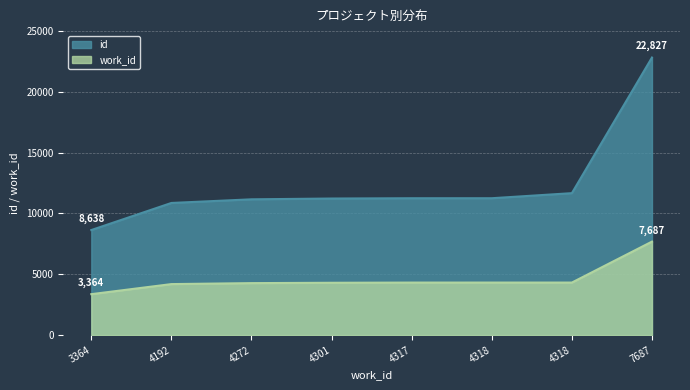

What is the greatest value displayed?

22827